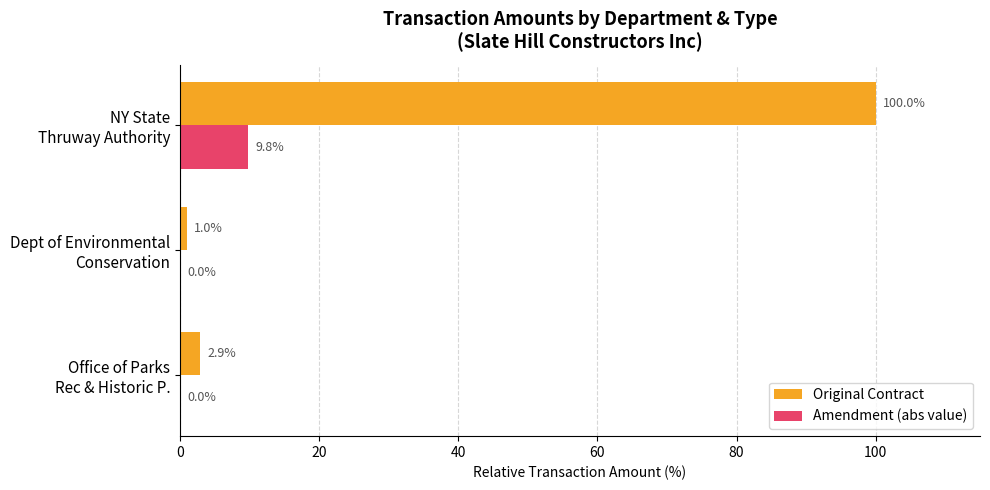

At which category is the sum across all series the highest?

NY State
Thruway Authority